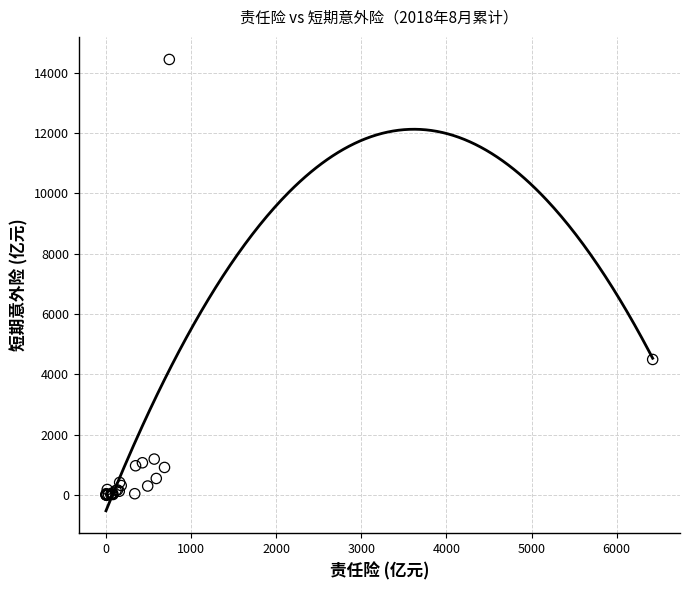

What Y value in the scatter plot is closest to 7220?

4494.9